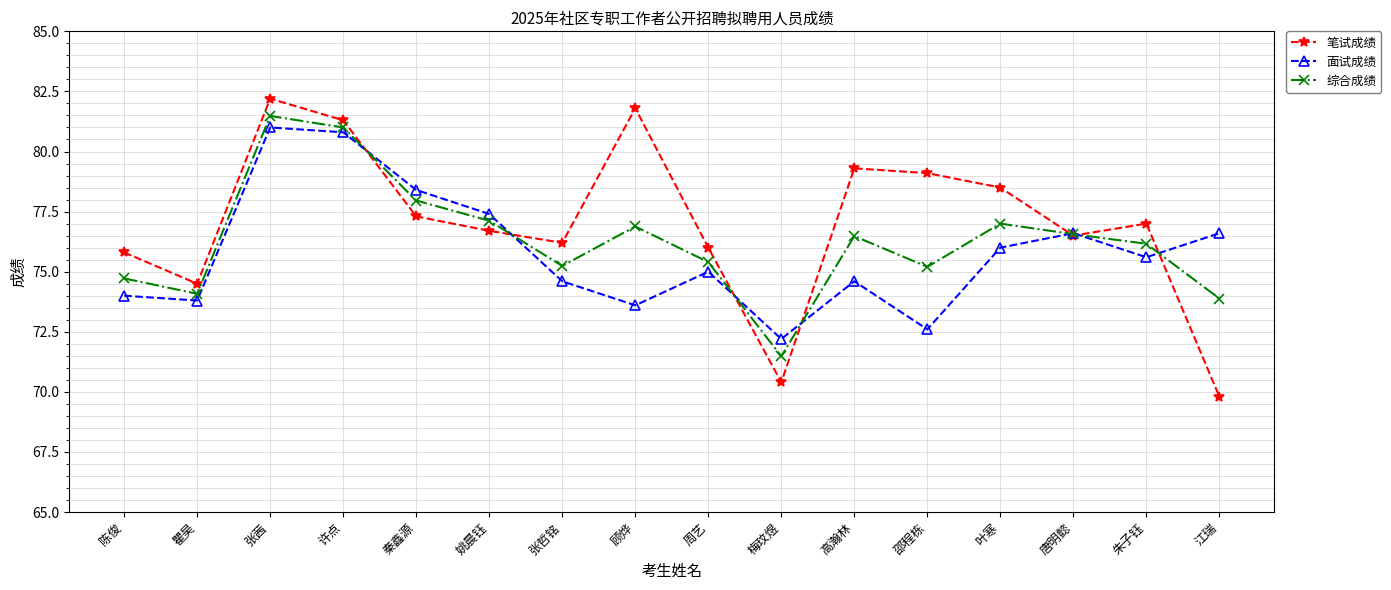

List the labels in order of 笔试成绩 value, largest first.

张茜, 顾烨, 许点, 高瀚林, 邵程栋, 叶寒, 秦鑫源, 朱子钰, 姚晨钰, 唐明懿, 张哲铭, 周艺, 陈俊, 瞿昊, 梅玟煜, 江瑞